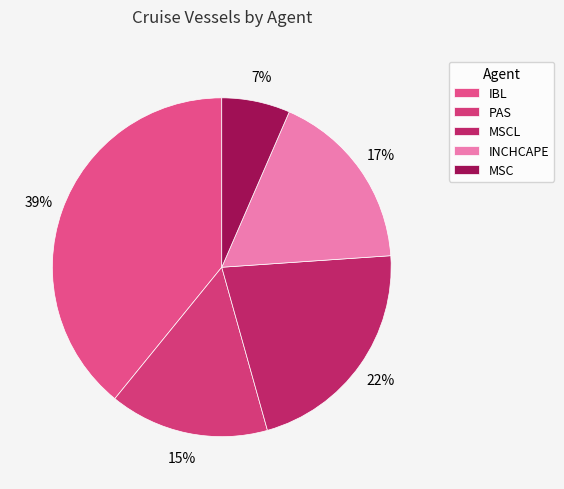

To the nearest percent, what is the difference between the largest and smallest slice percentages?

33%